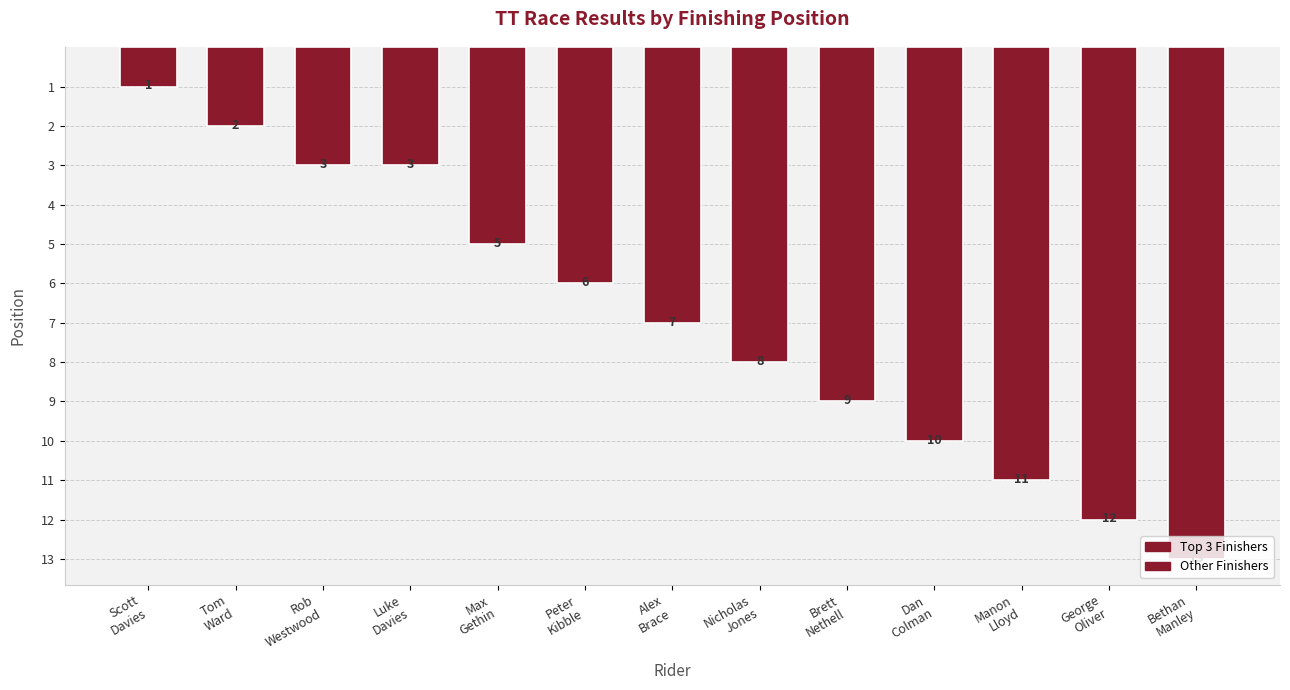

What position from the right is Brett
Nethell?

5